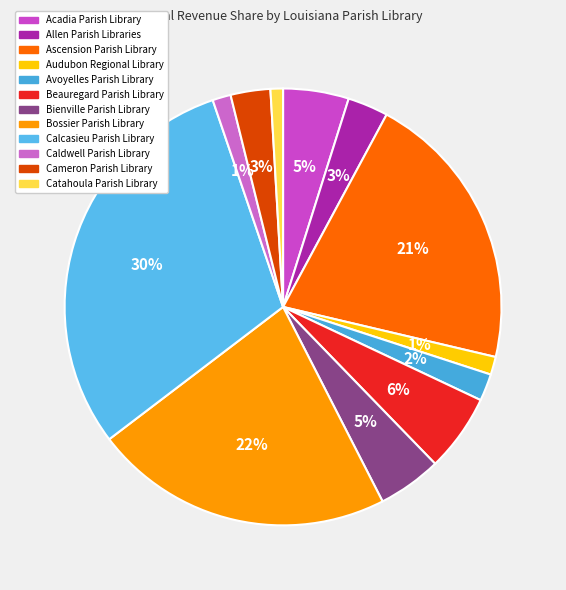

Count the number of slices in the pie.

12